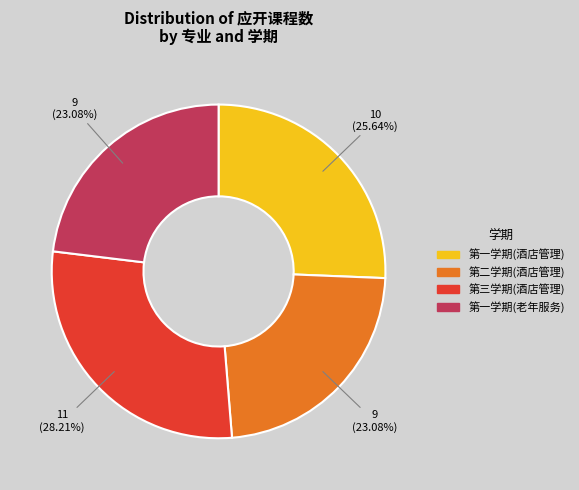

To the nearest percent, what portion does 第二学期(酒店管理) represent?

23%